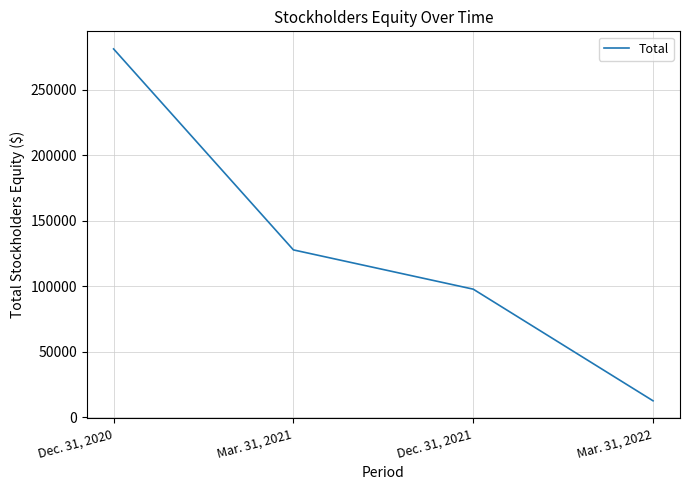

What position from the left is Mar. 31, 2021?

2